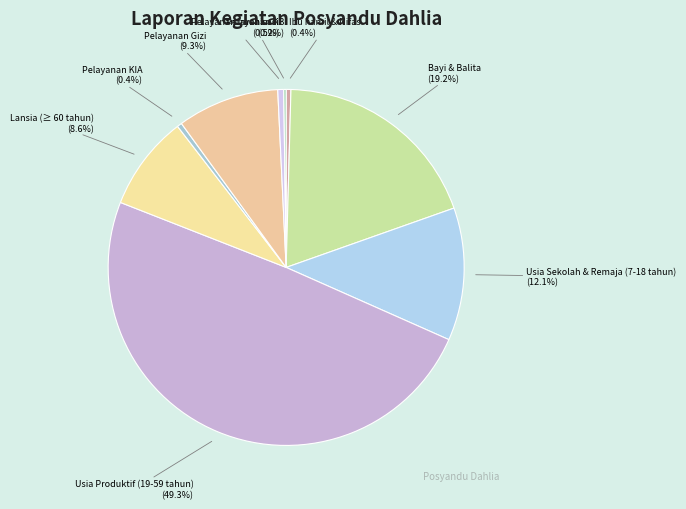

Which has a higher value, Usia Sekolah & Remaja (7-18 tahun) (12.1%) or Pelayanan Imunisasi (0.5%)?

Usia Sekolah & Remaja (7-18 tahun) (12.1%)